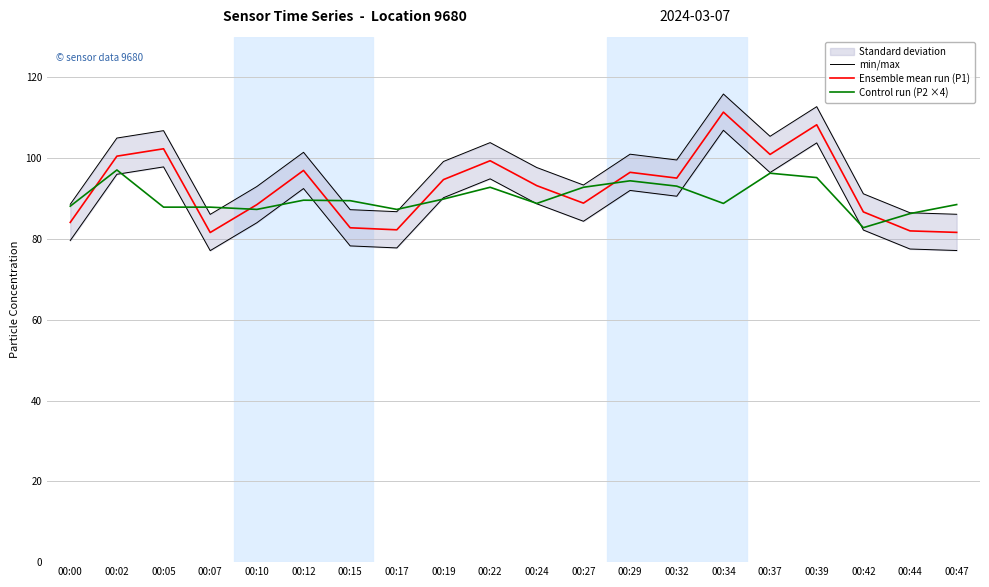

At which category does min/max reach its first local peak?

00:05